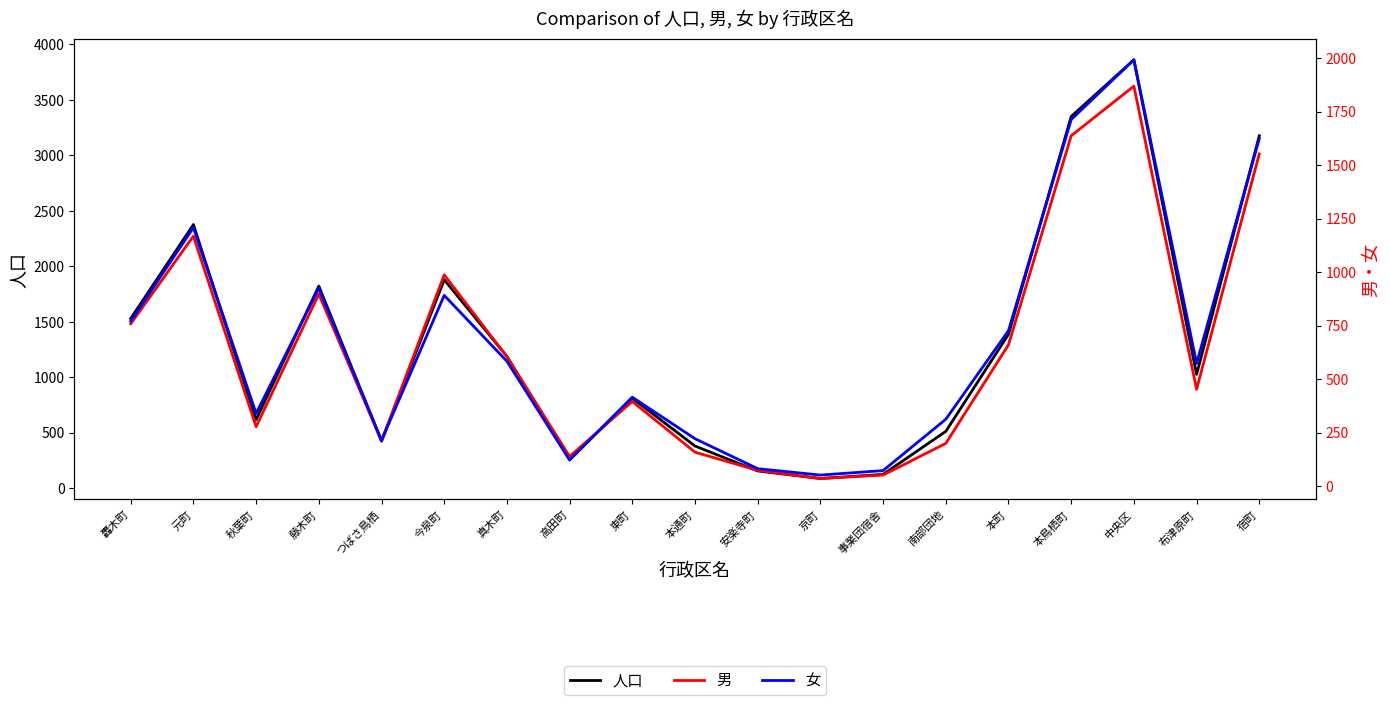

Which series has the largest total across all categories?

人口